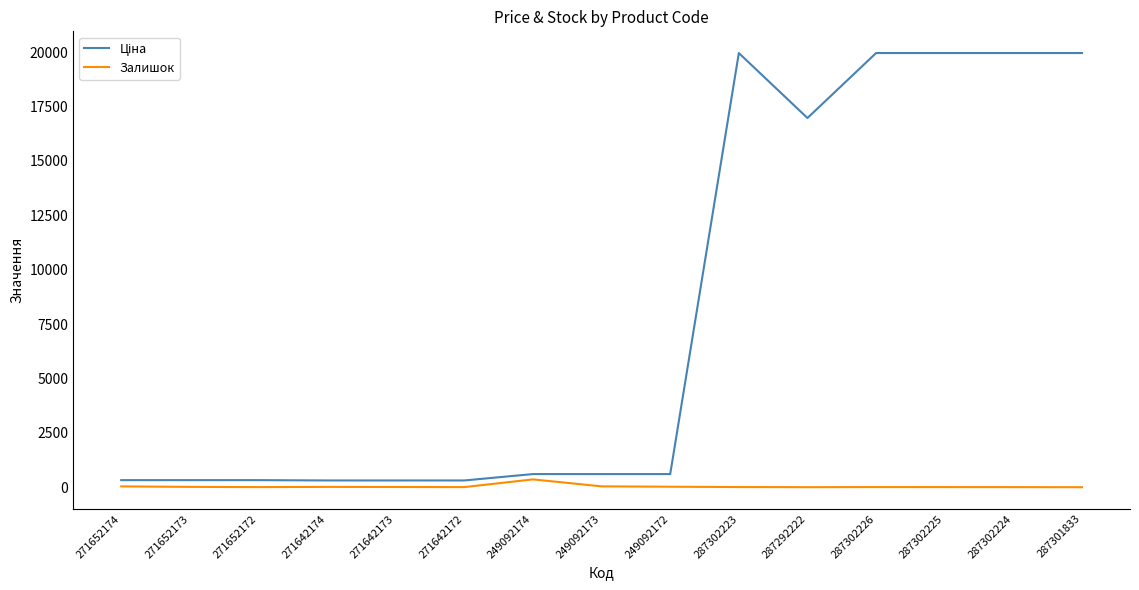

True or false: Залишок has a value of 37.0 at 271652174.

True